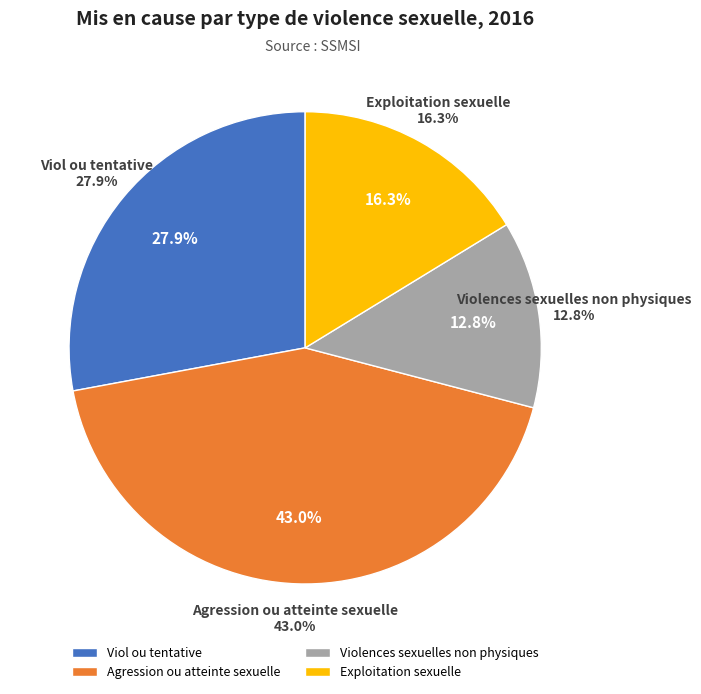

Which slice is the largest?

Agression ou atteinte sexuelle